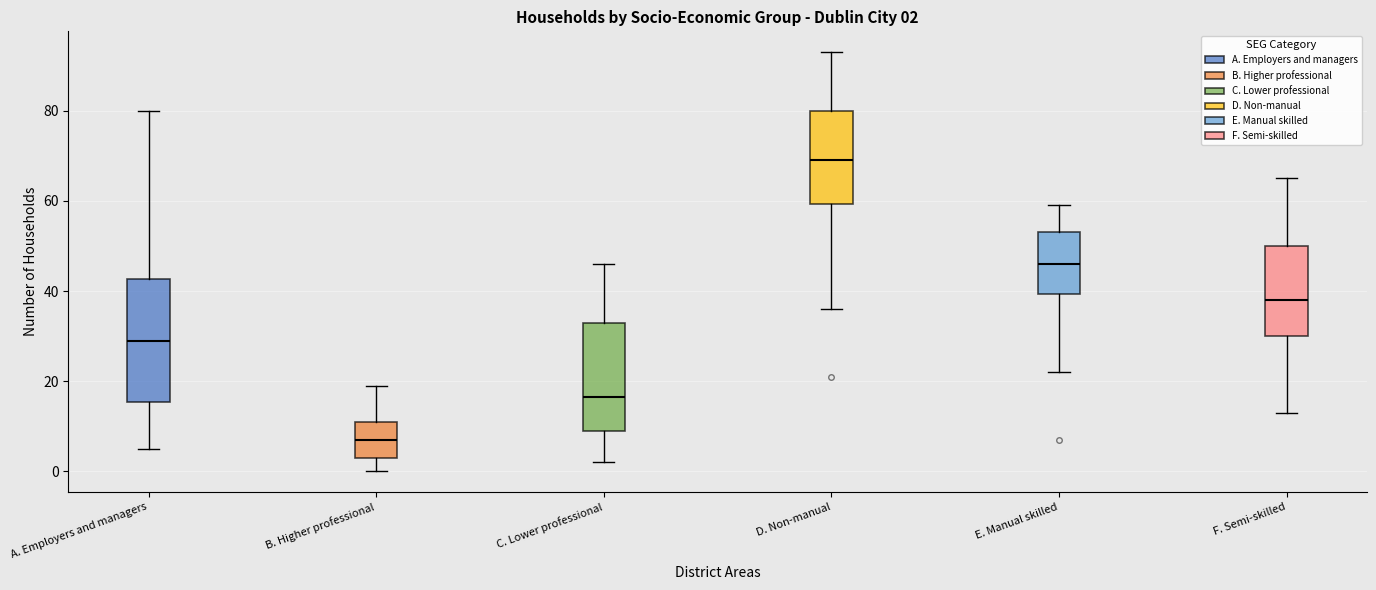

Comparing the boxes themselves (not the whiskers), which one is the tallest?

A. Employers and managers